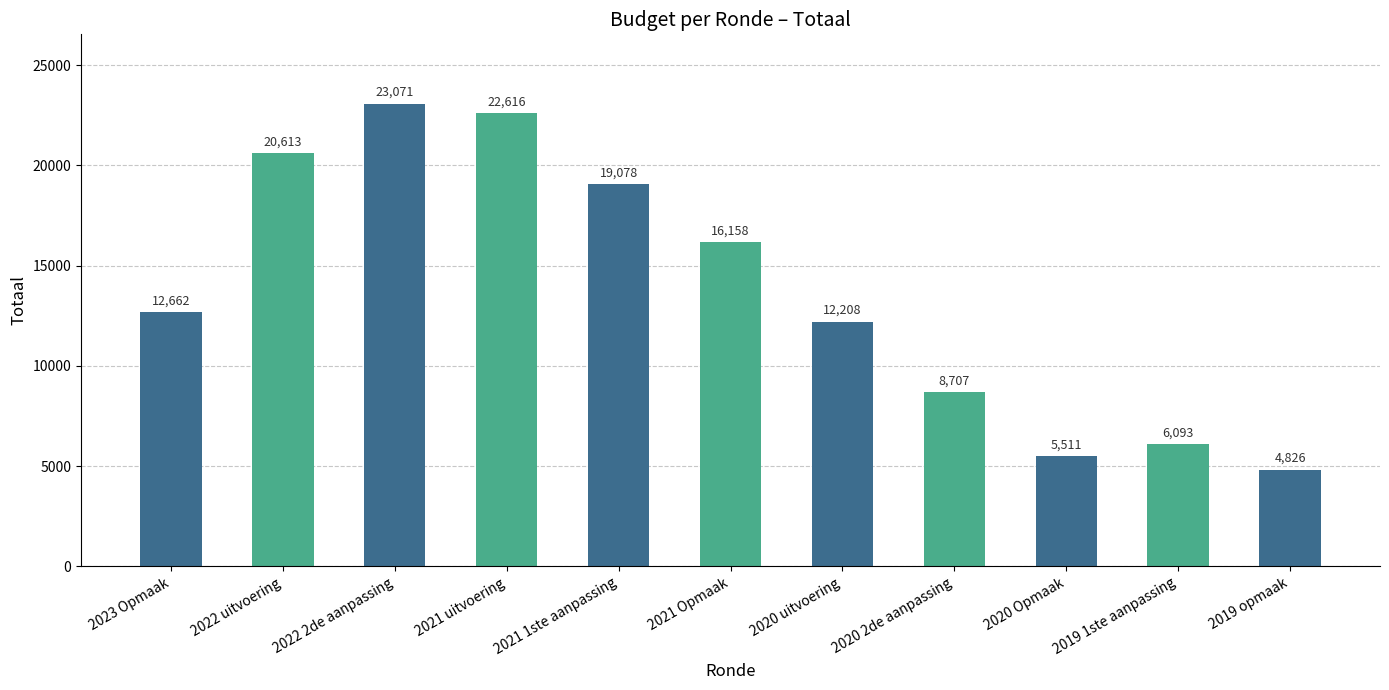

What is the difference between the second highest and second lowest values?

17105